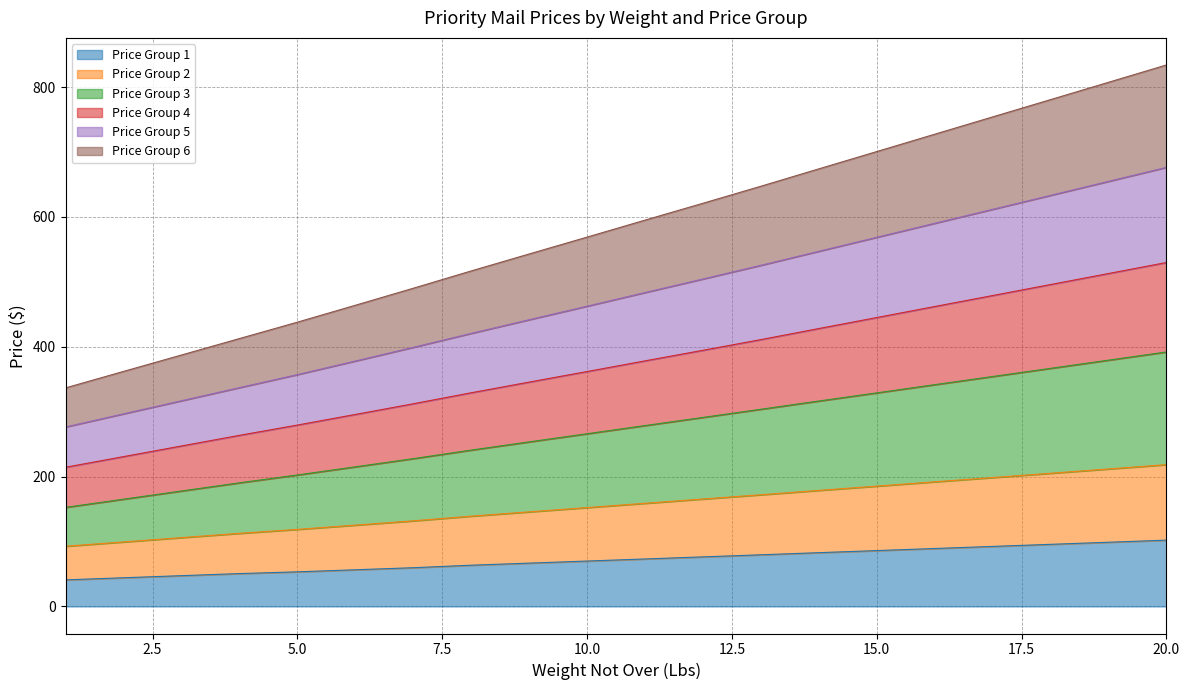

What is the minimum value for Price Group 1?

40.9